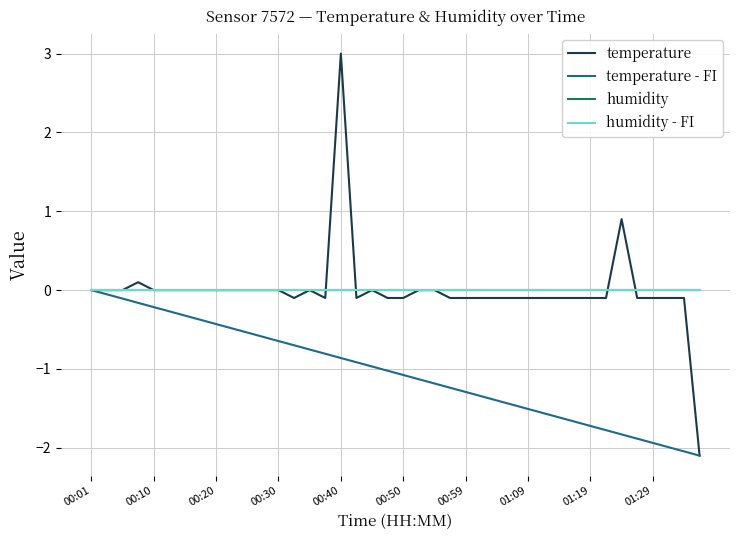

Rank the series by their maximum value, from highest to lowest.

temperature, temperature - FI, humidity, humidity - FI